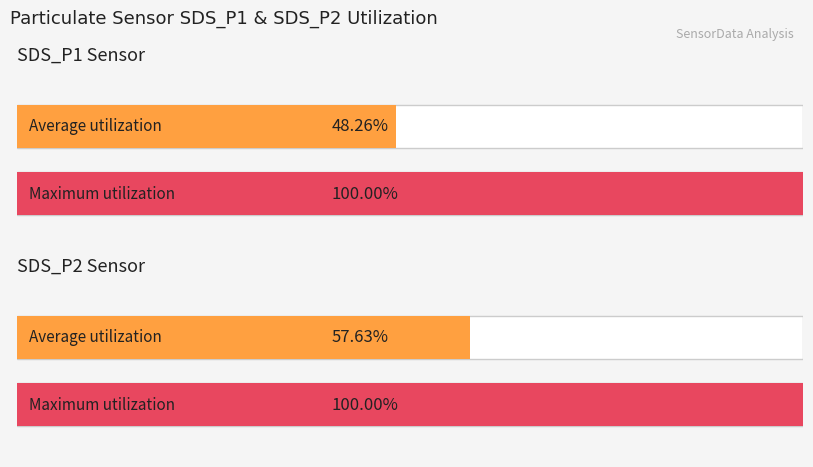

The value of SDS_P2 at SDS_P2 Max is 10.3. True or false?

False